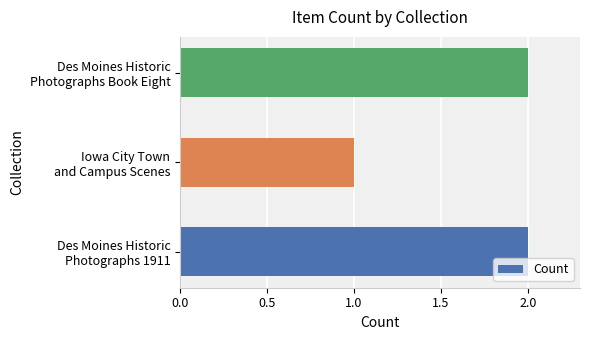

At which label is the value closest to 1?

Iowa City Town
and Campus Scenes